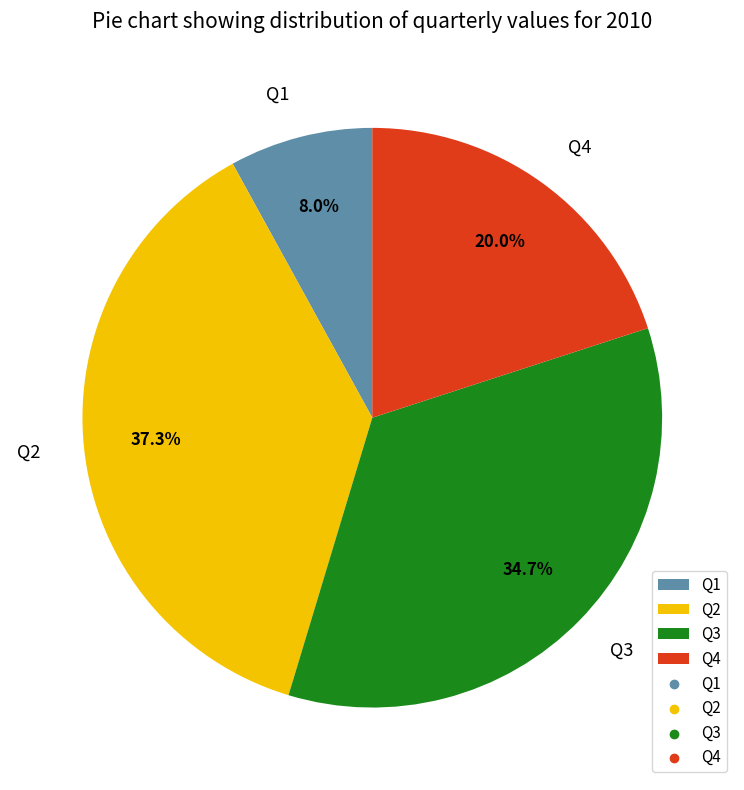

Is Q1 the majority of the pie?

No